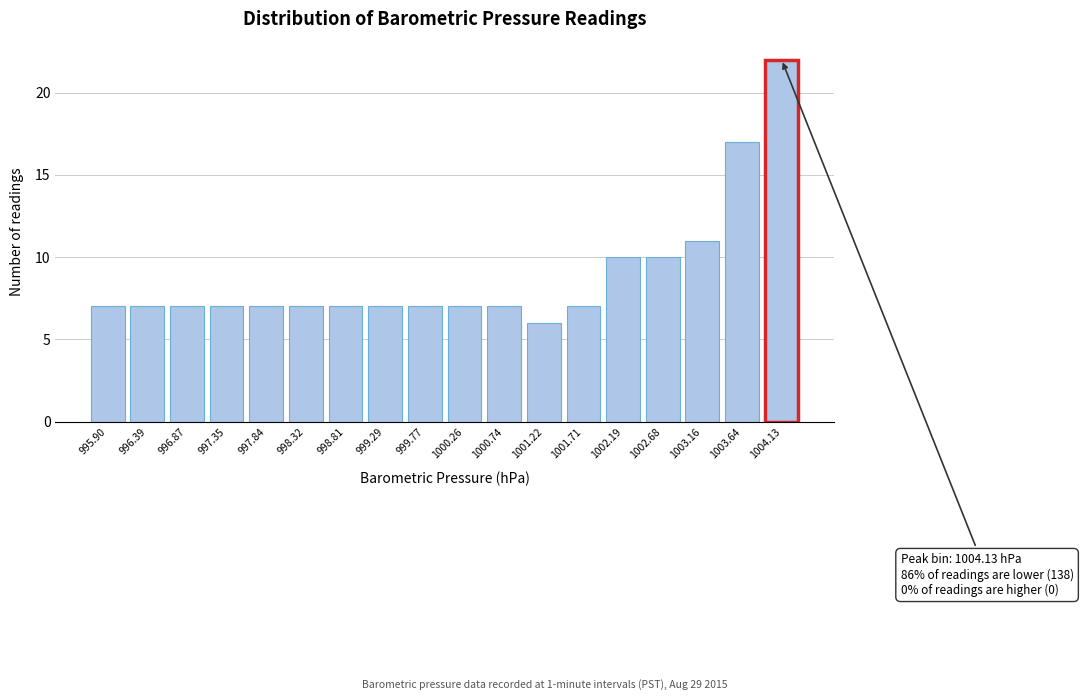

Reading left to right, extract all data points from this chart.

7	7	7	7	7	7	7	7	7	7	7	6	7	10	10	11	17	22